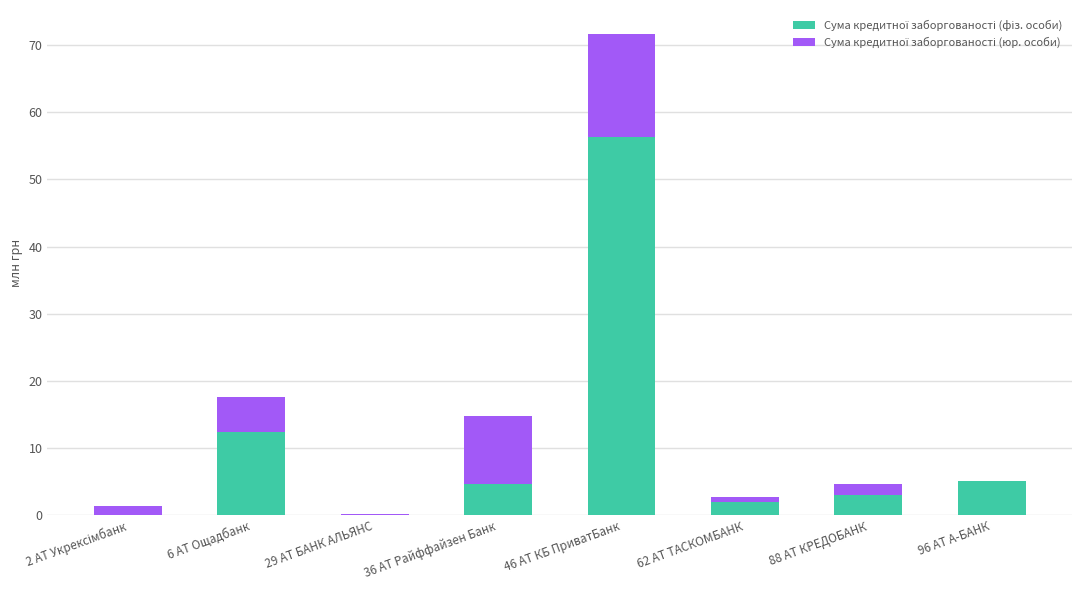

At which category is the sum across all series the highest?

46 АТ КБ ПриватБанк